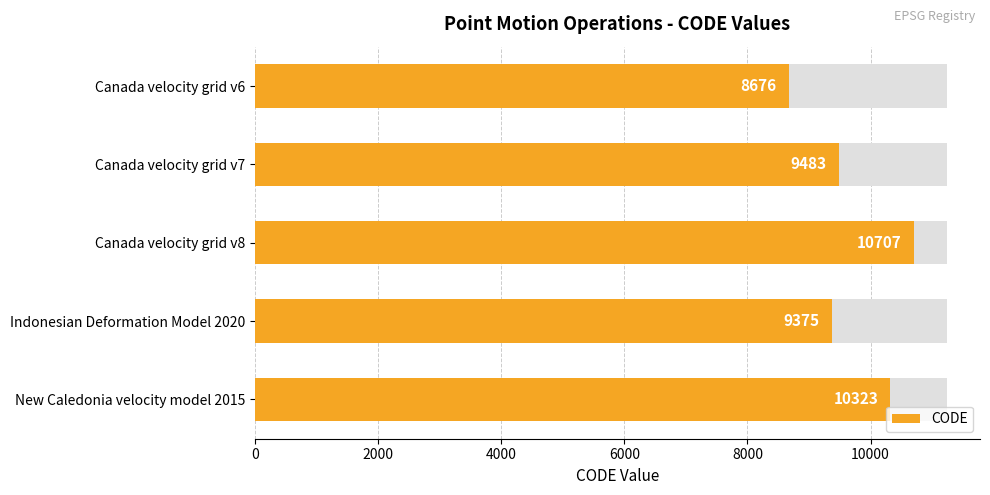

What is the minimum value shown in the chart?

8676